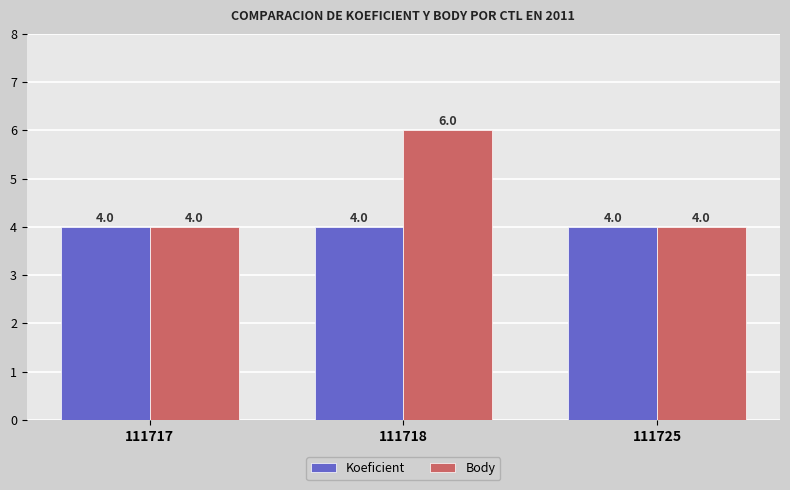

Which series has the widest spread of values?

Body